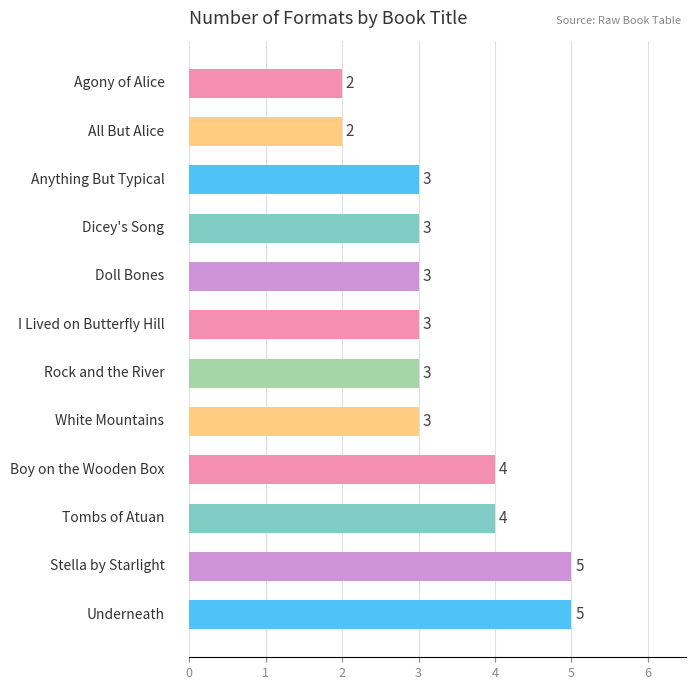

What is the difference between the maximum and second lowest values?

3